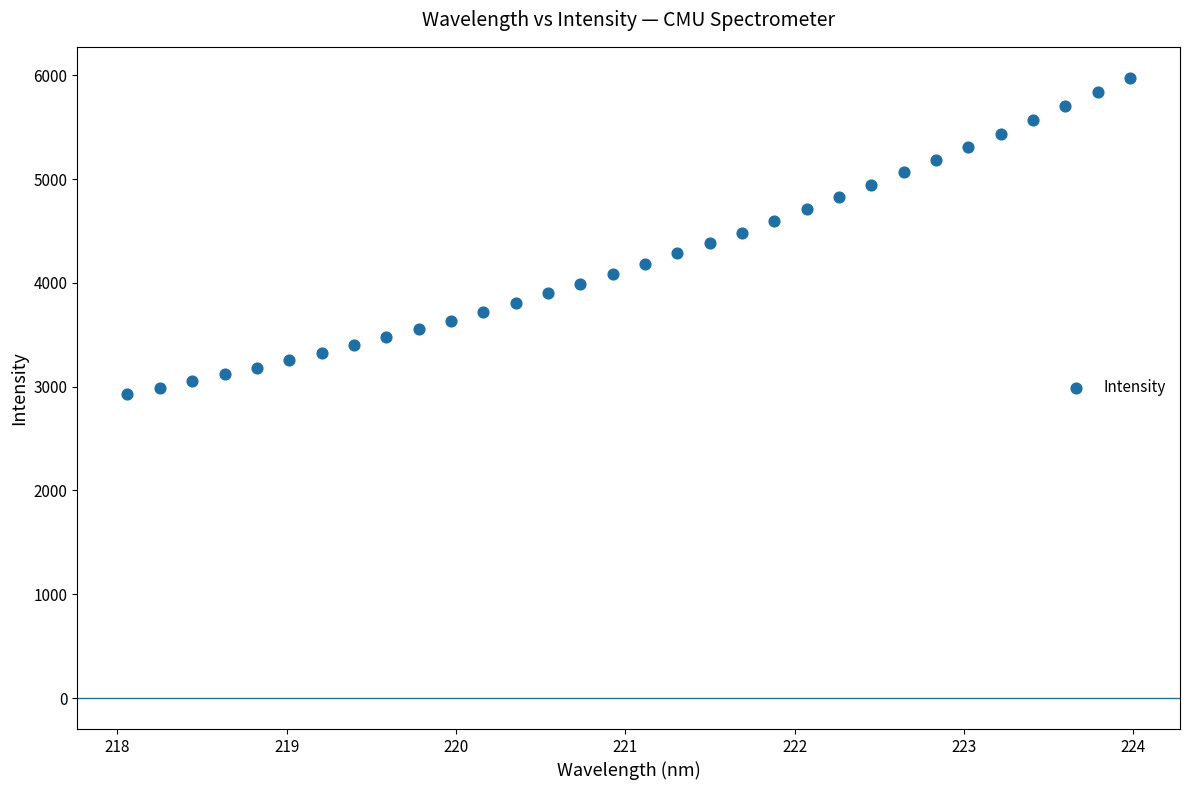

What is the range of X values (max minus min)?

5.9